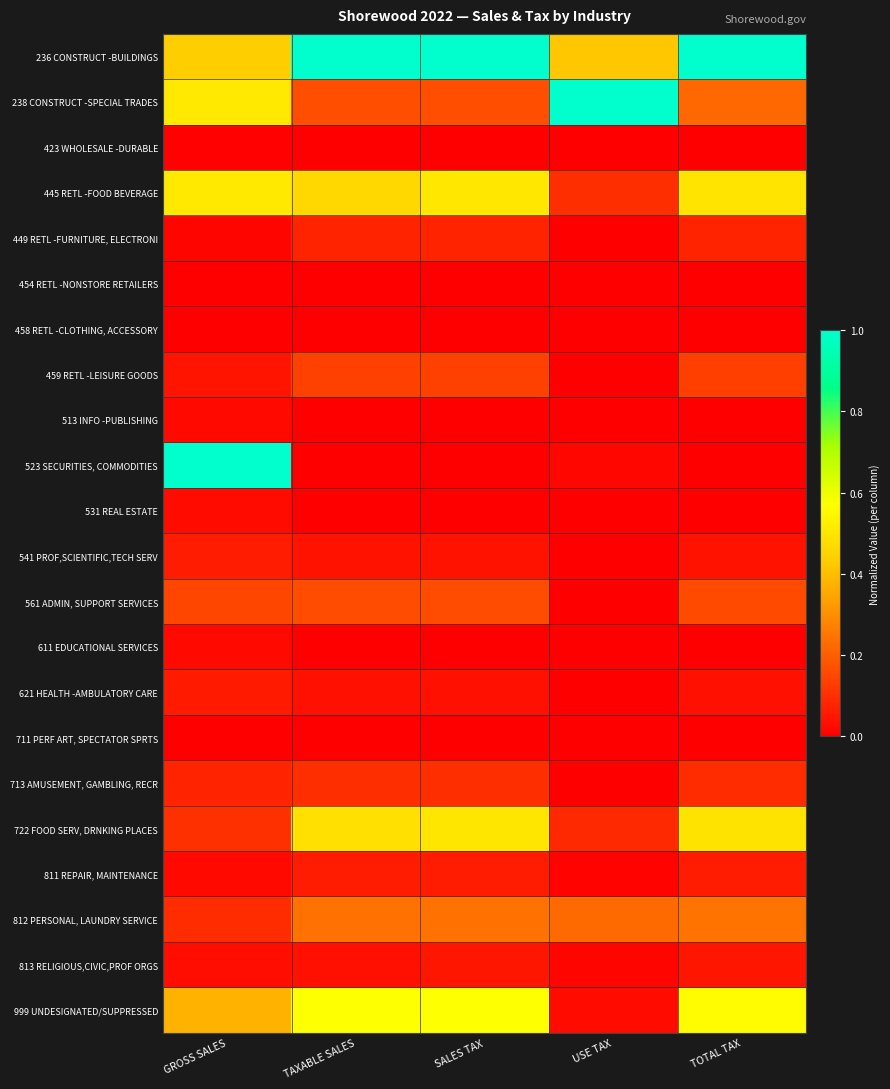

At how many categories does at least one series exceed 0?

5